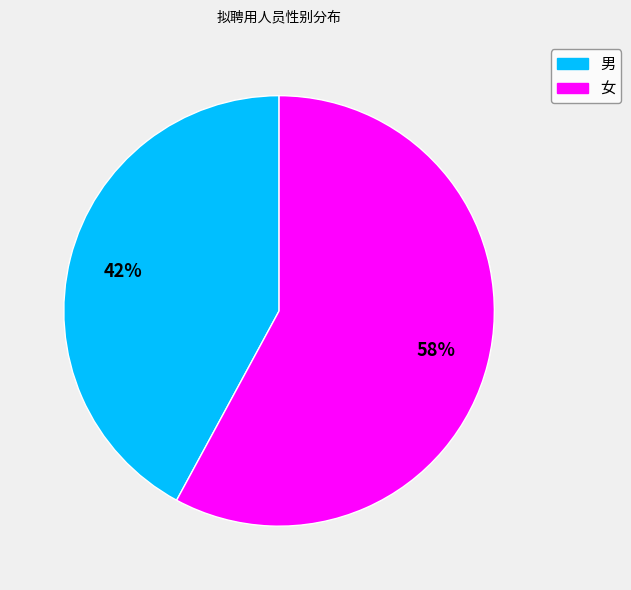

Which category accounts for the majority?

女